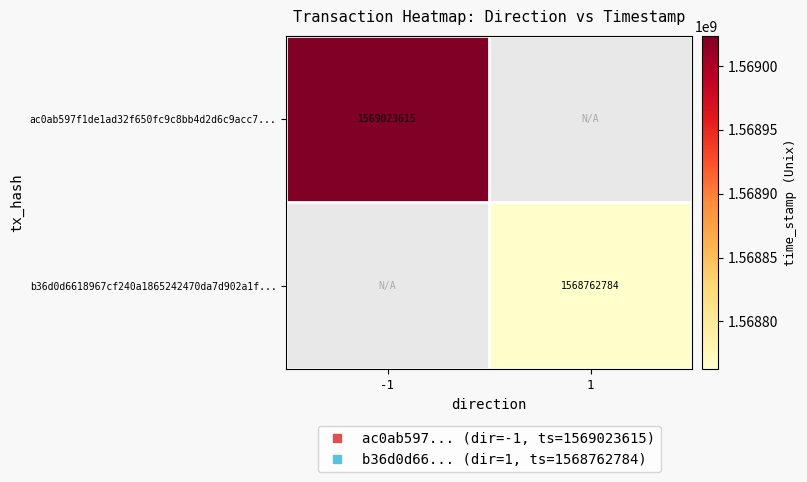

Which label corresponds to the smallest value in the chart?

1